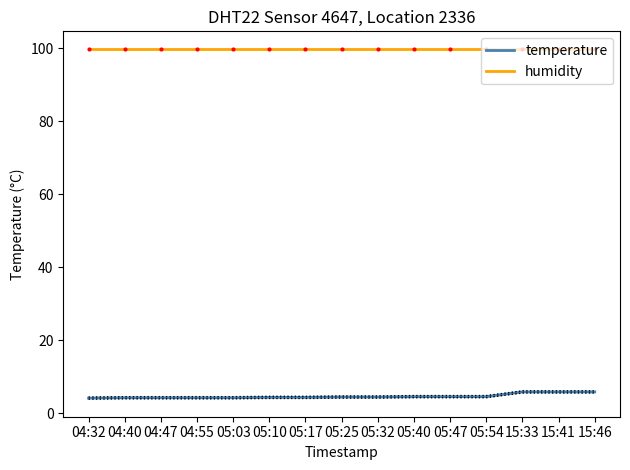

What is the sum of all humidity values?

1498.5